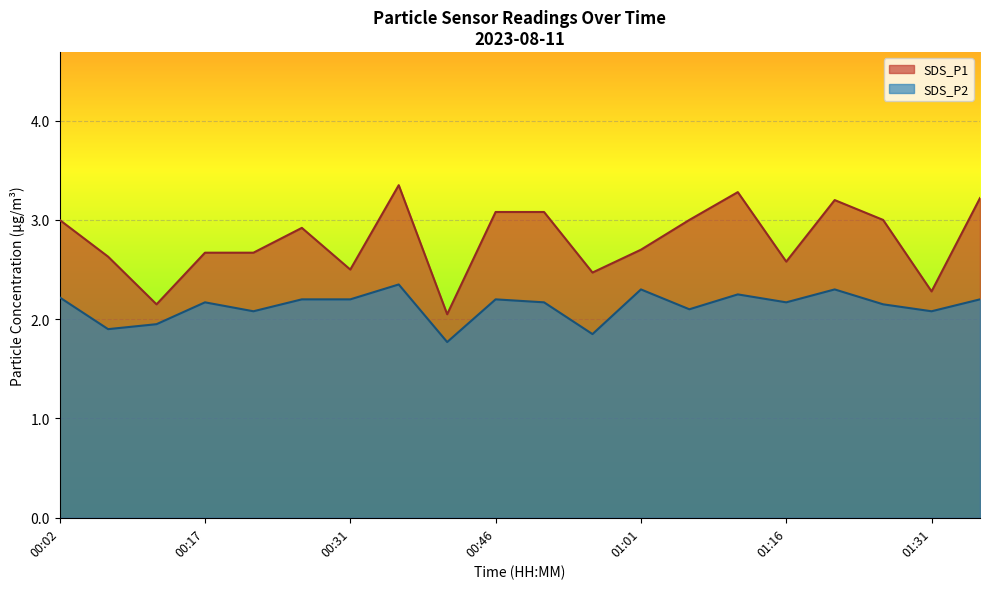

How many lines are shown in the chart?

2